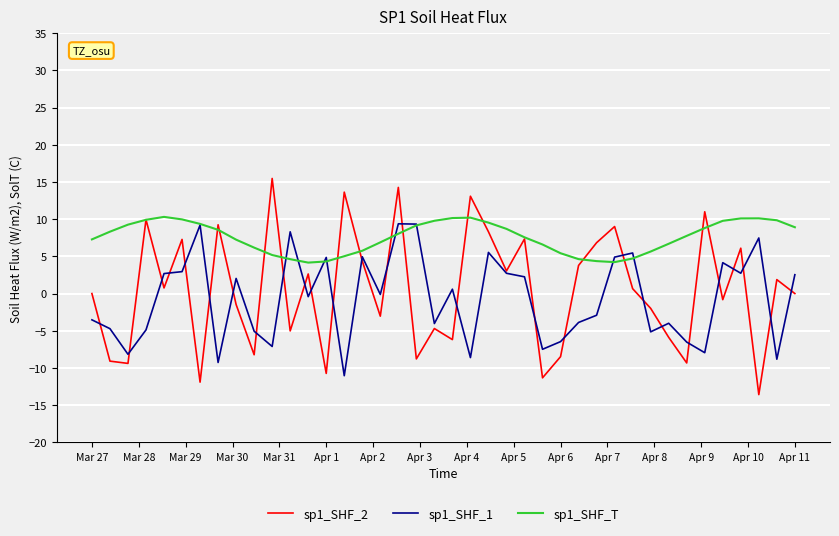

True or false: sp1_SHF_2 has more than 1 interior local peaks.

True